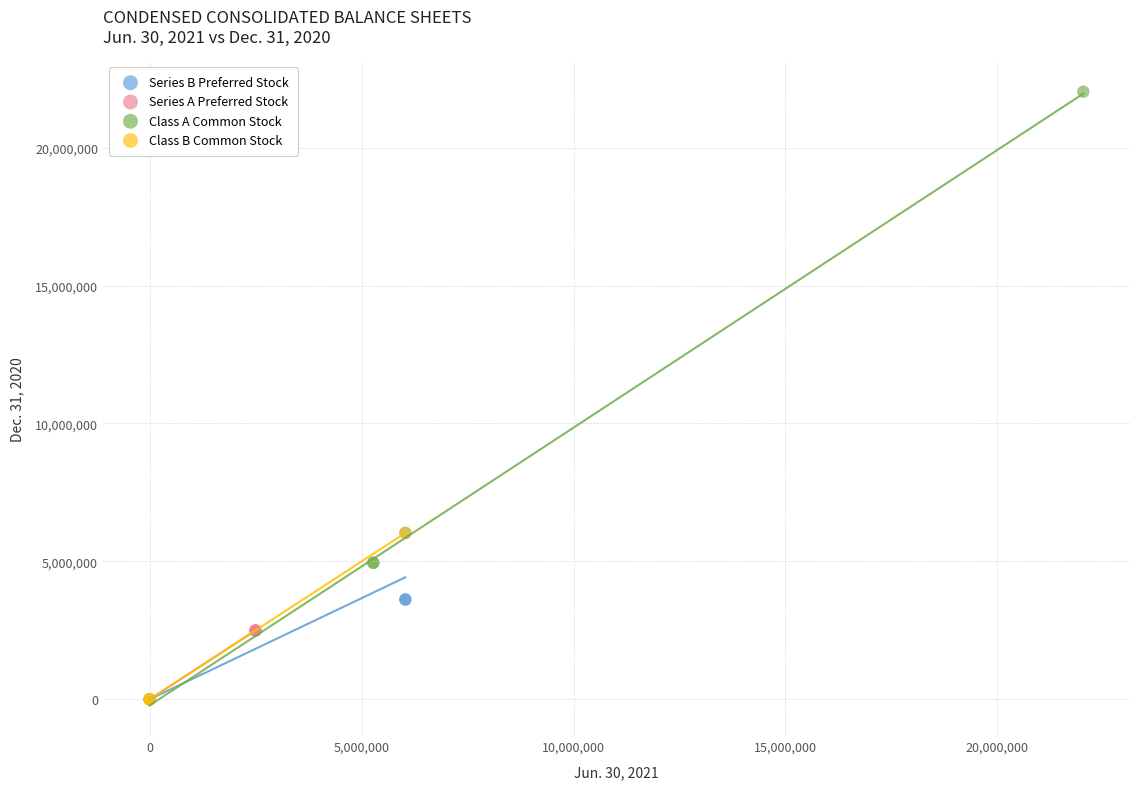

Which series reaches the maximum Y coordinate?

Class A Common Stock